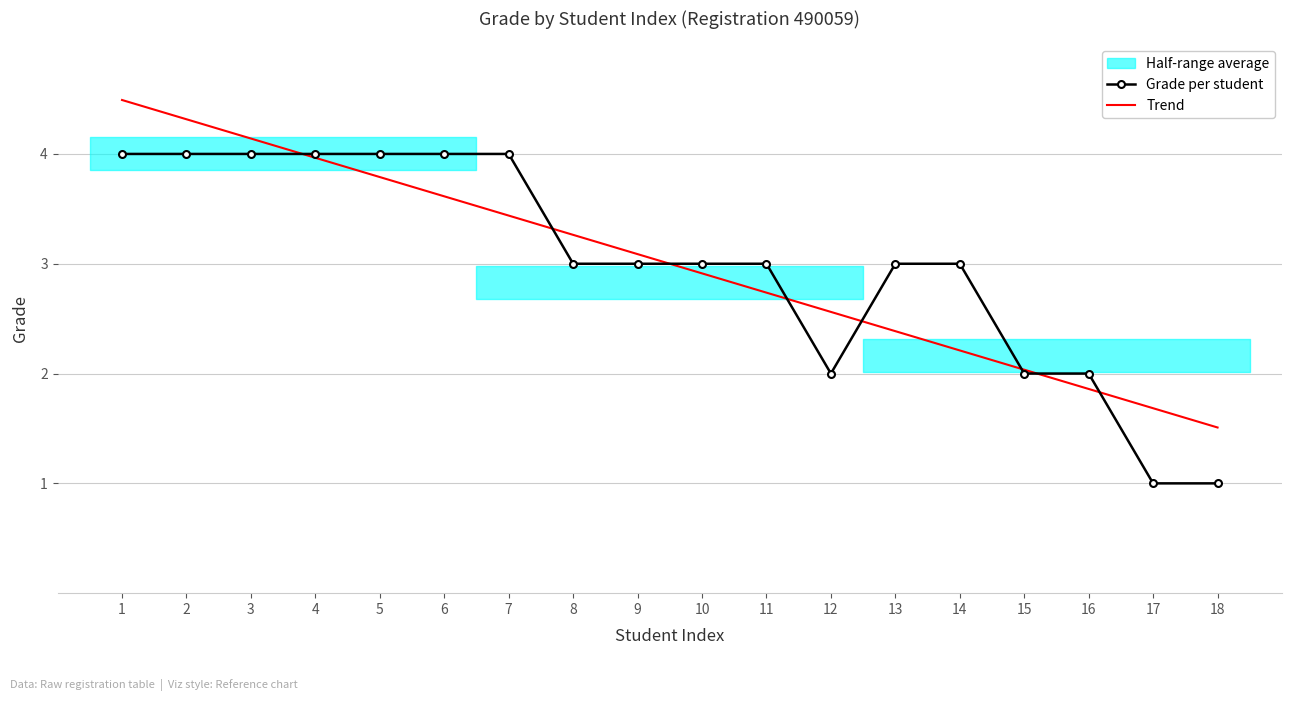

Reading right to left, what are all the values shown in this chart?

Grade per student: 18=1.0	17=1.0	16=2.0	15=2.0	14=3.0	13=3.0	12=2.0	11=3.0	10=3.0	9=3.0	8=3.0	7=4.0	6=4.0	5=4.0	4=4.0	3=4.0	2=4.0	1=4.0
Trend: 18=1.5	17=1.7	16=1.9	15=2.0	14=2.2	13=2.4	12=2.6	11=2.7	10=2.9	9=3.1	8=3.3	7=3.4	6=3.6	5=3.8	4=4.0	3=4.1	2=4.3	1=4.5